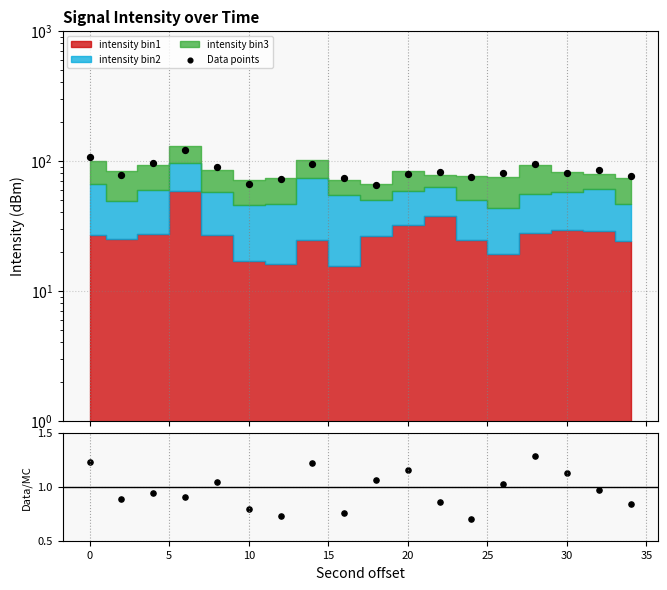

Is the value of Data/MC at 0 greater than the value of Data points at 10?

No